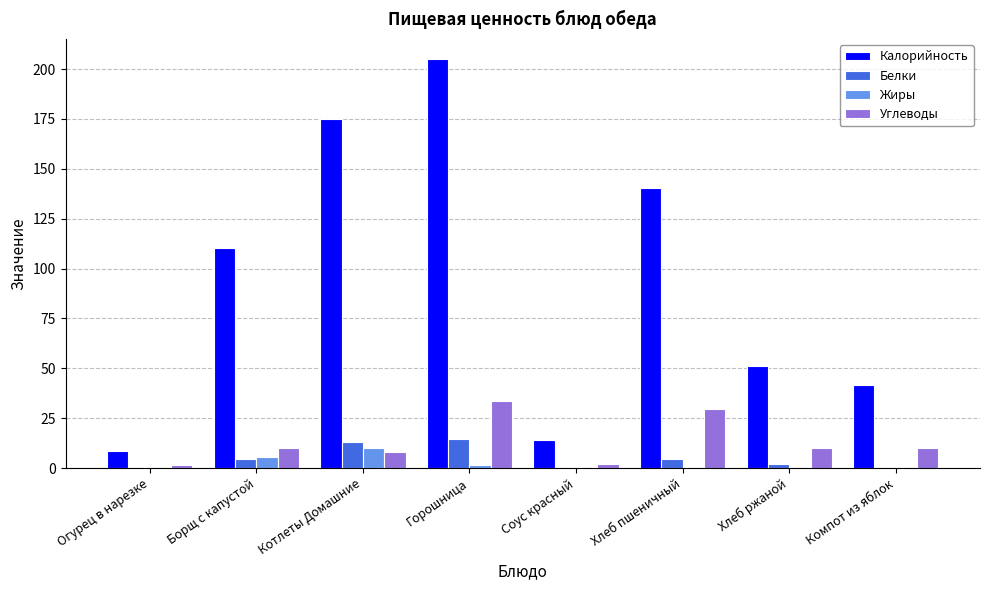

Is it true that Калорийность equals 41.6 at Компот из яблок?

True